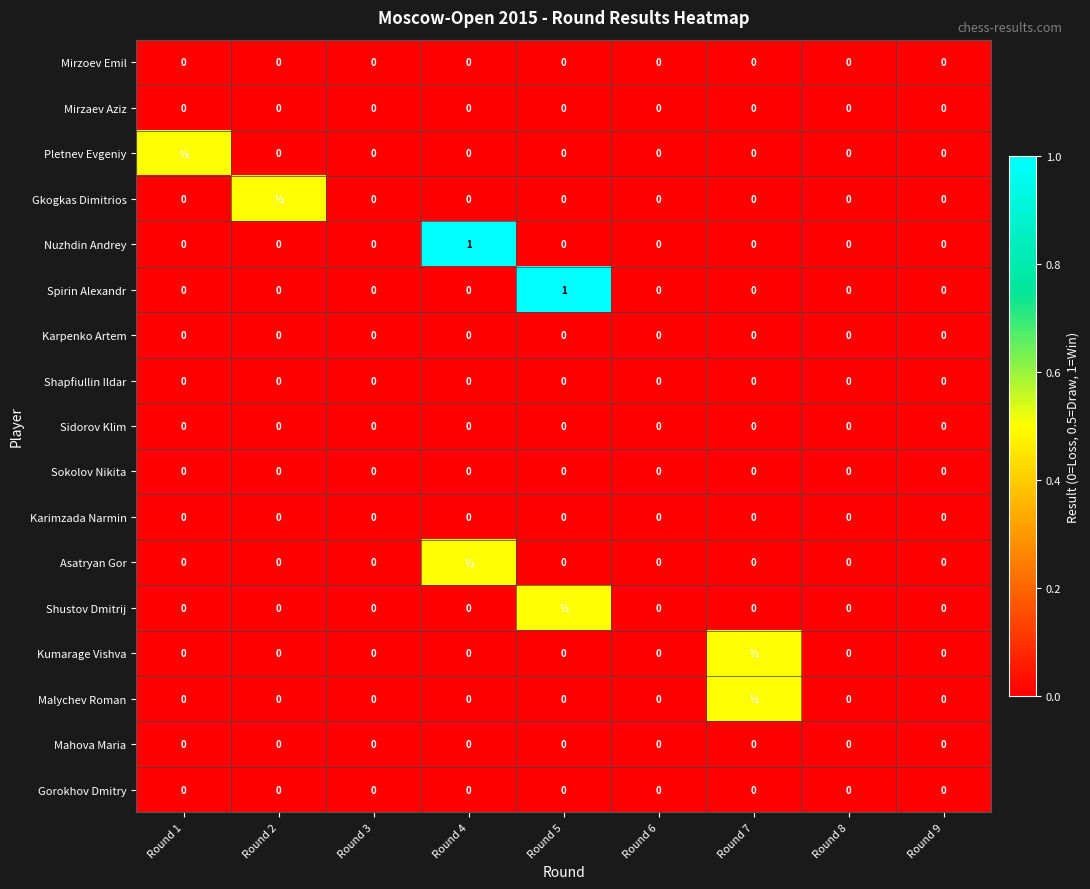

Is it true that Nuzhdin Andrey equals 0.0 at Round 3?

True